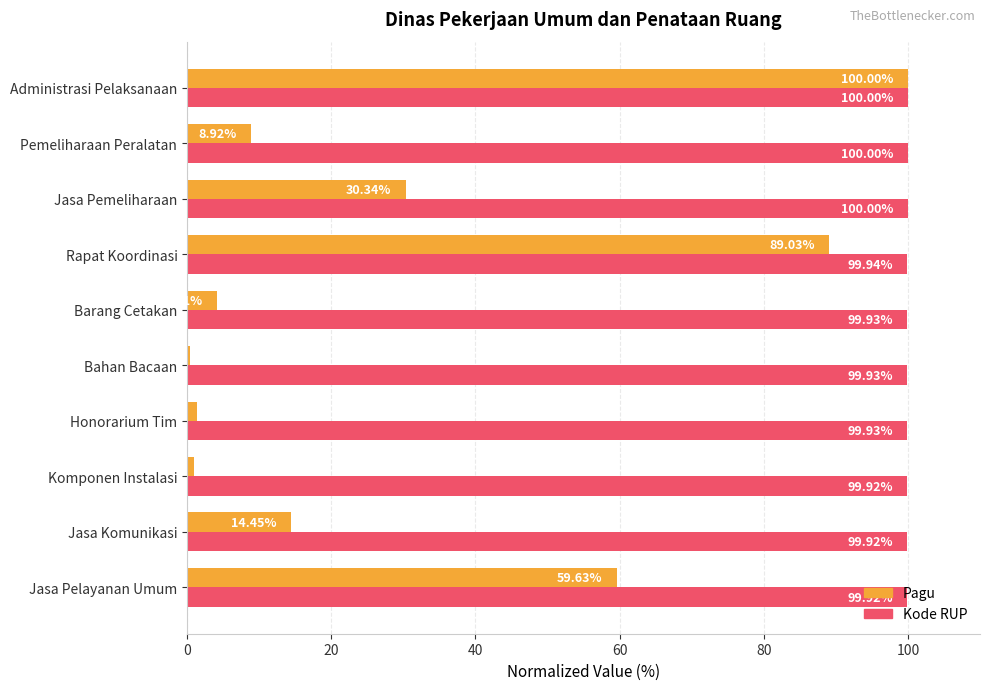

How many distinct data groups are displayed?

2